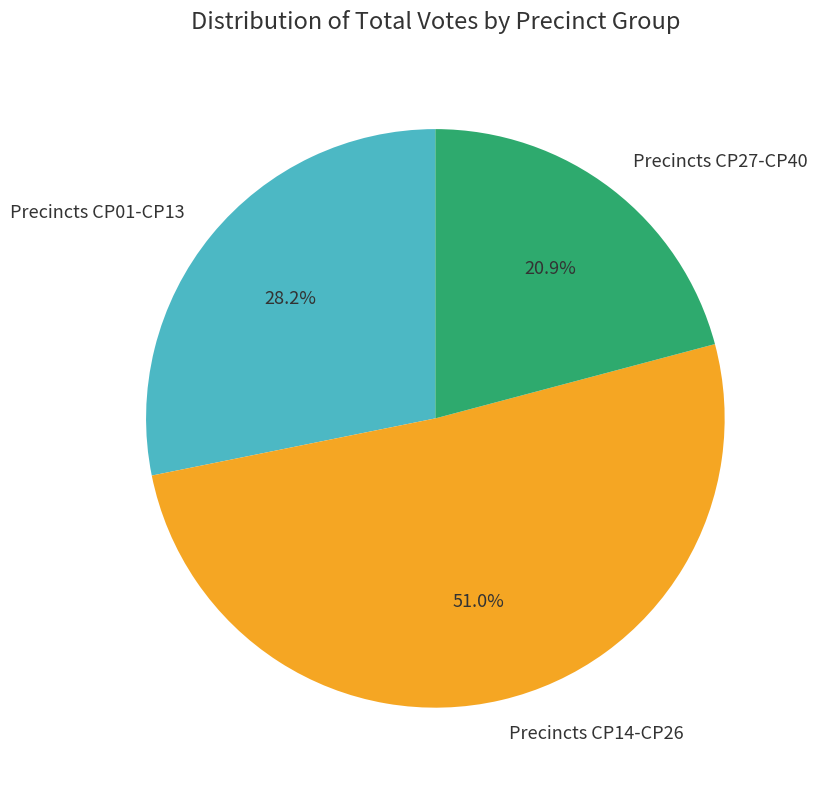

What is the majority slice?

Precincts CP14-CP26